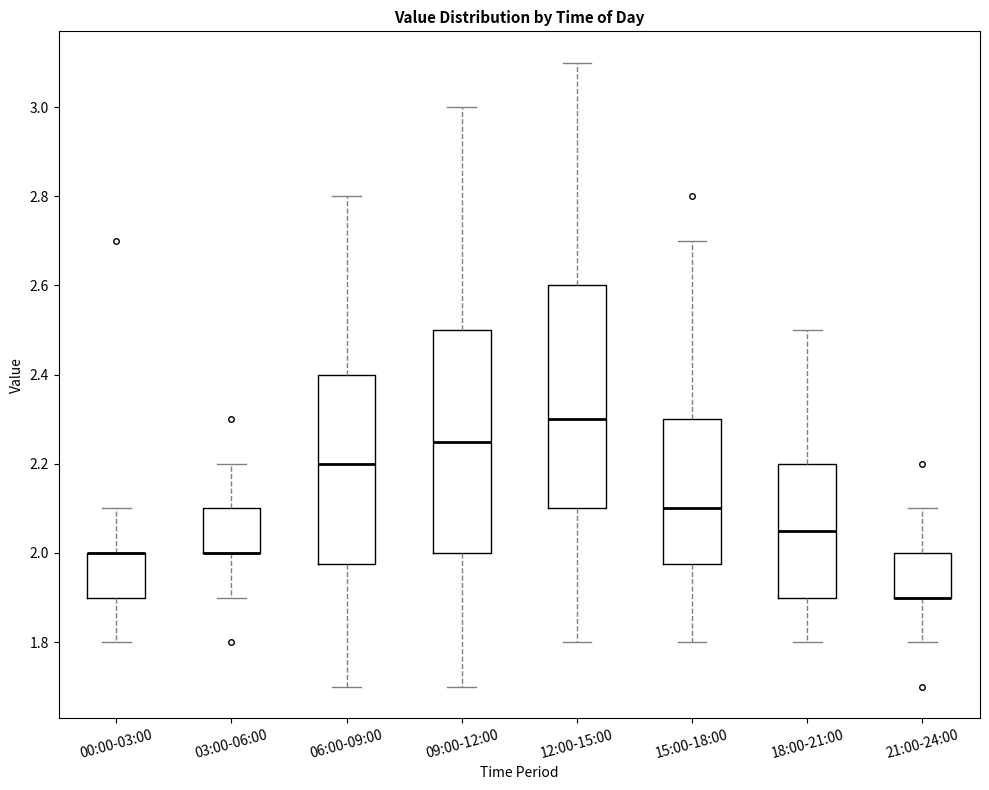

Where does the lower whisker of the box for 06:00-09:00 end on the y-axis? The values are not printed on the chart, so give them approximately, as read against the axis.

1.70